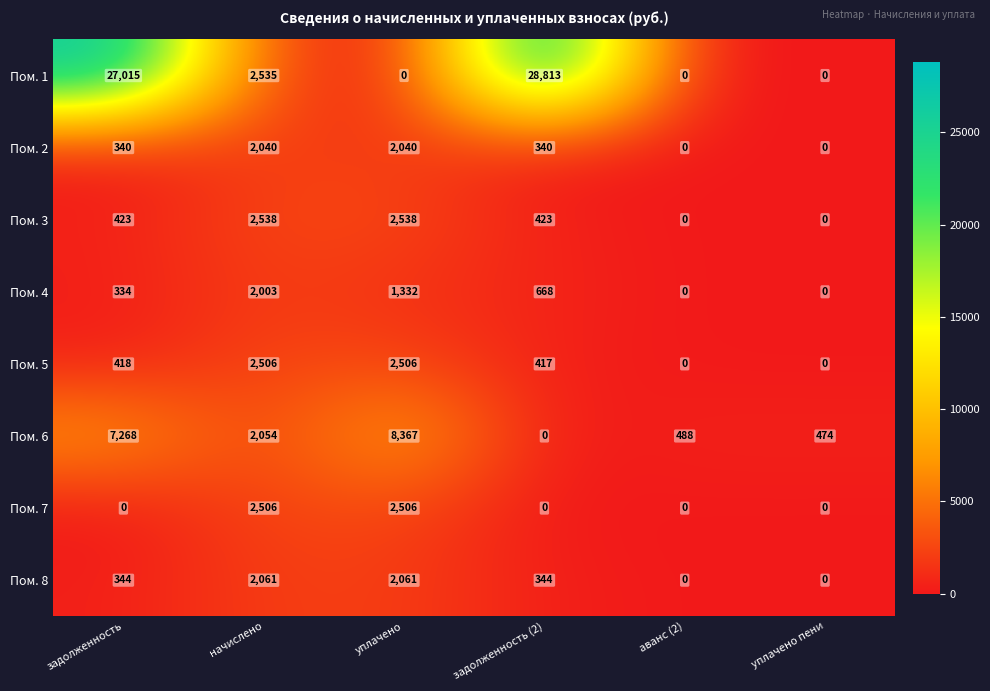

What is the maximum value shown in the chart?

28813